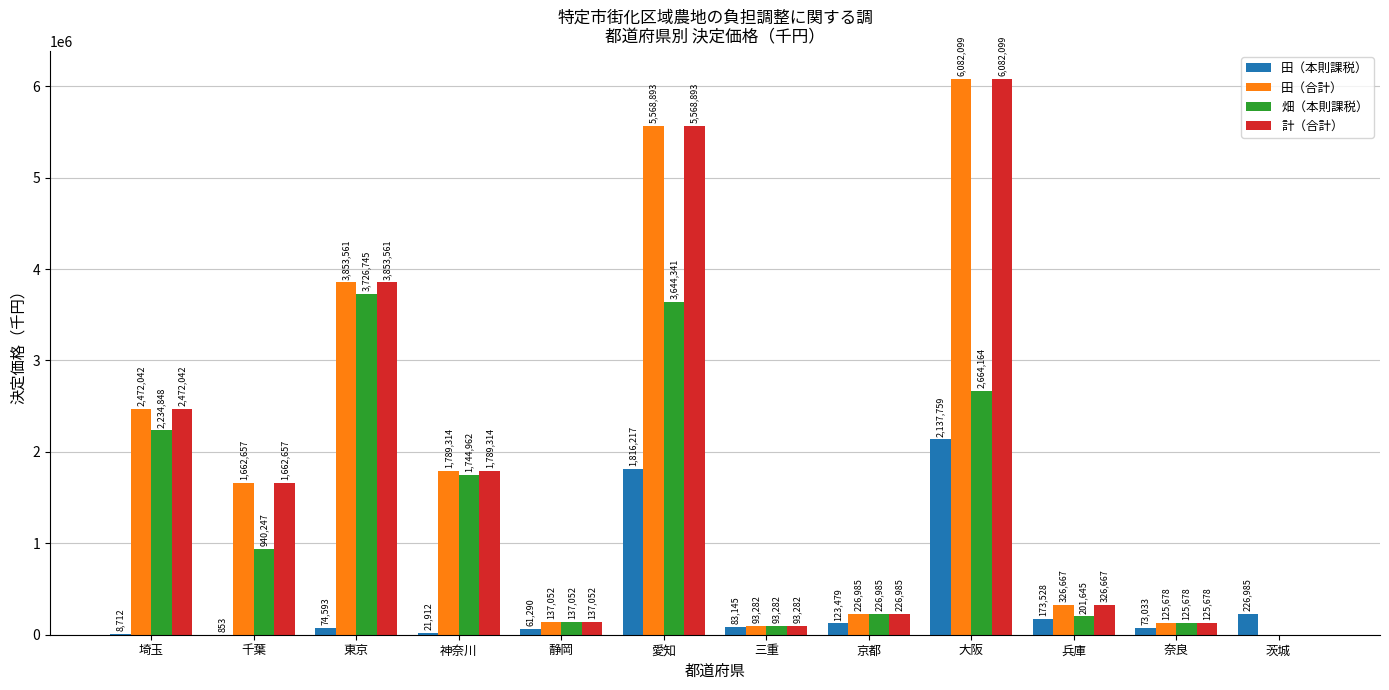

At which category is the sum across all series the highest?

大阪